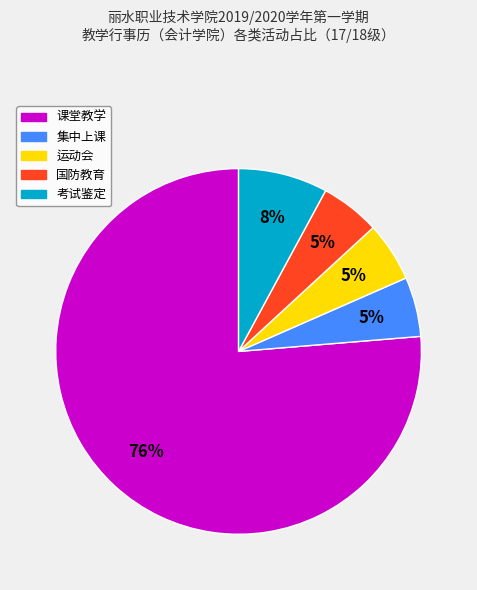

To the nearest percent, what portion does 集中上课 represent?

5%